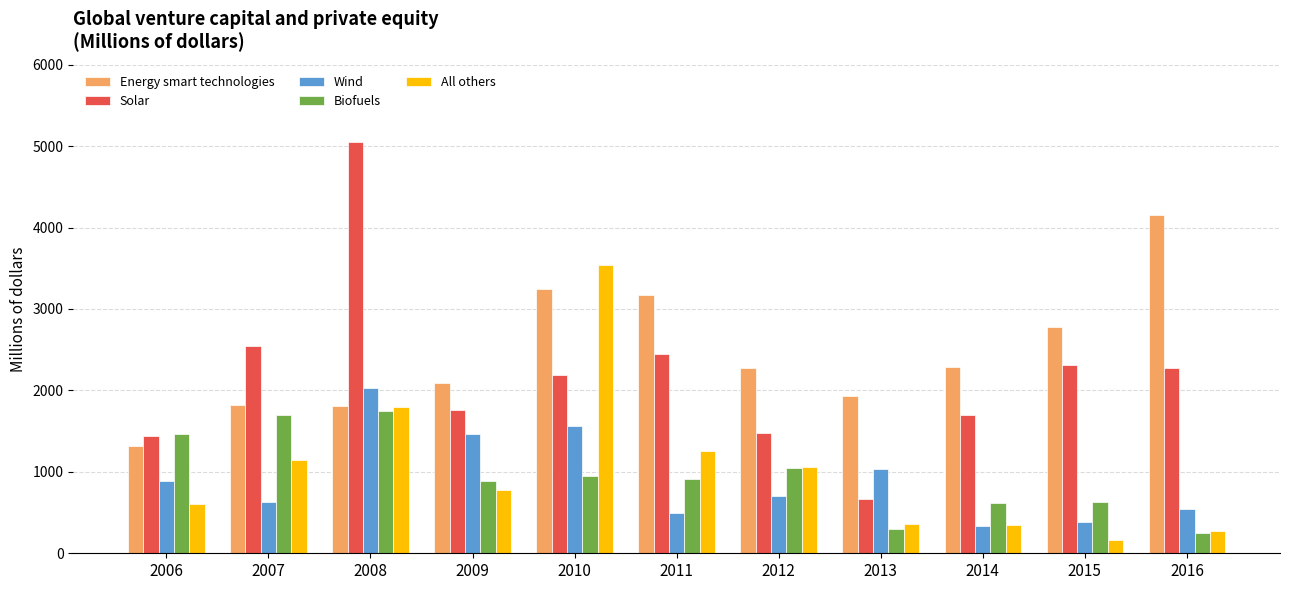

What is the spread (max minus min) of values at 2016?

3898